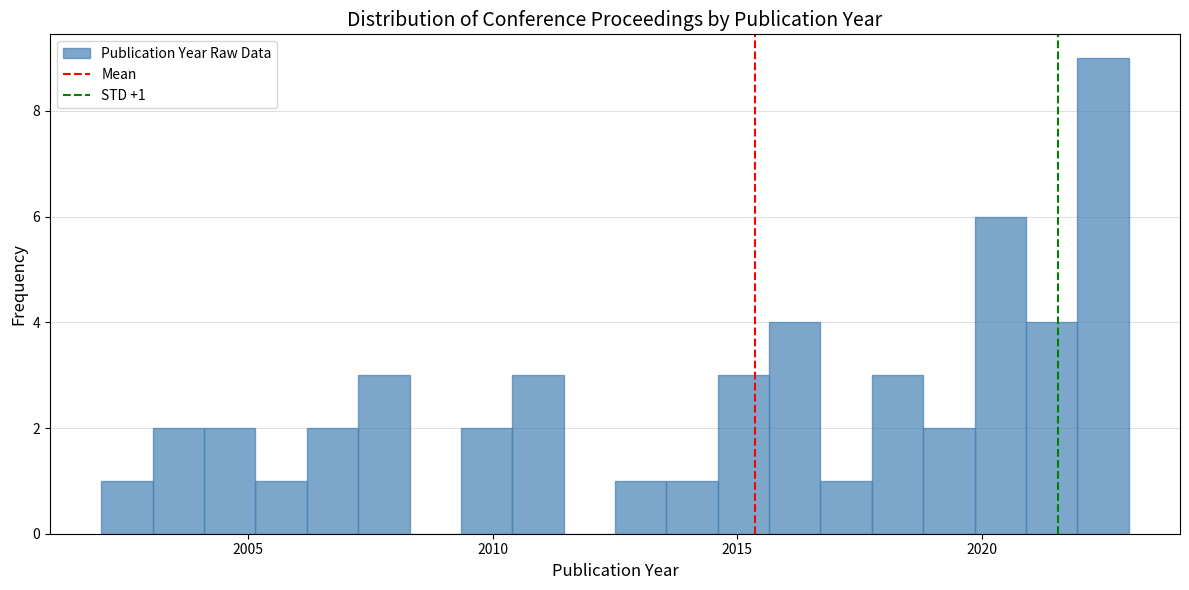

Around what value on the x-axis is the tallest bar? Give the approximate position of its centre, as read against the axis.

2022.5